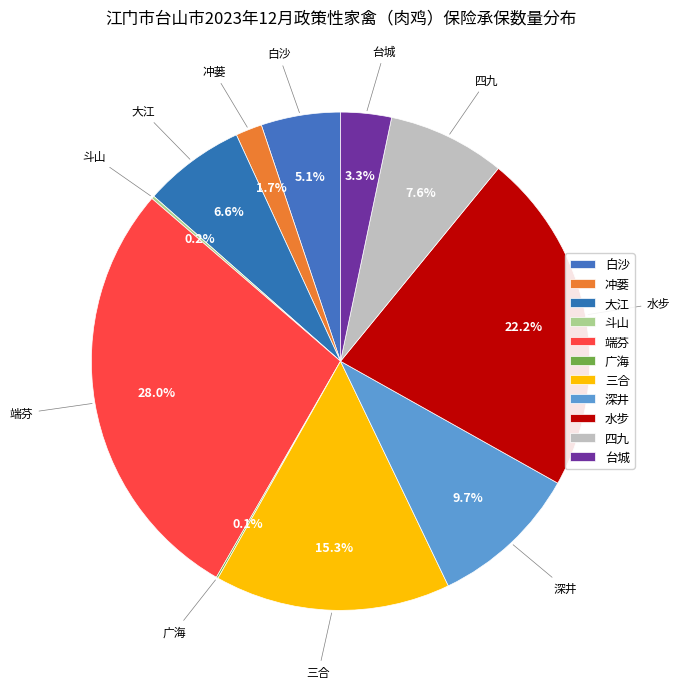

What is the largest slice in the pie chart?

端芬